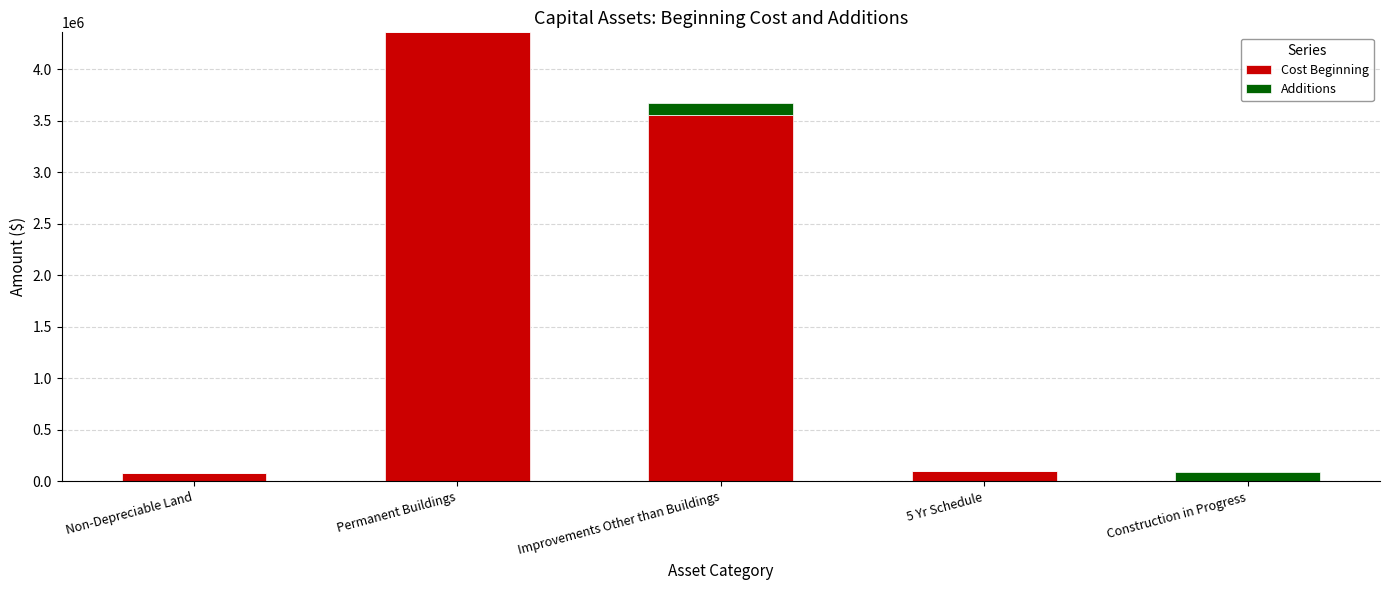

How many categories are shown in the chart?

5